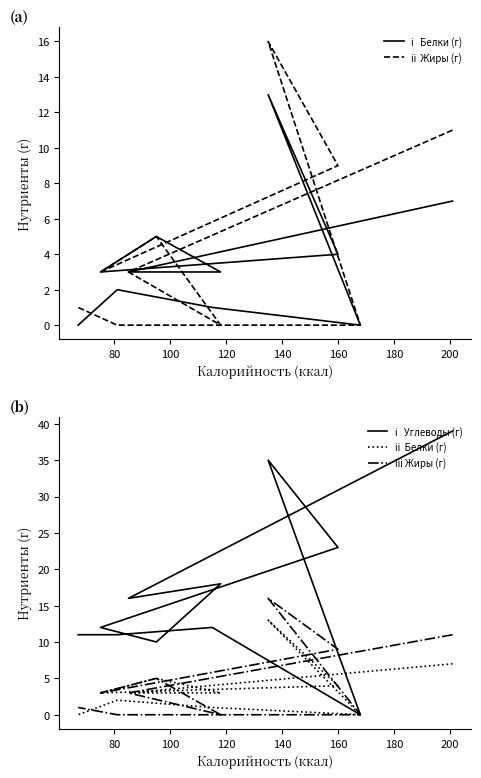

At which label is Жиры (г) closest to 8?

160